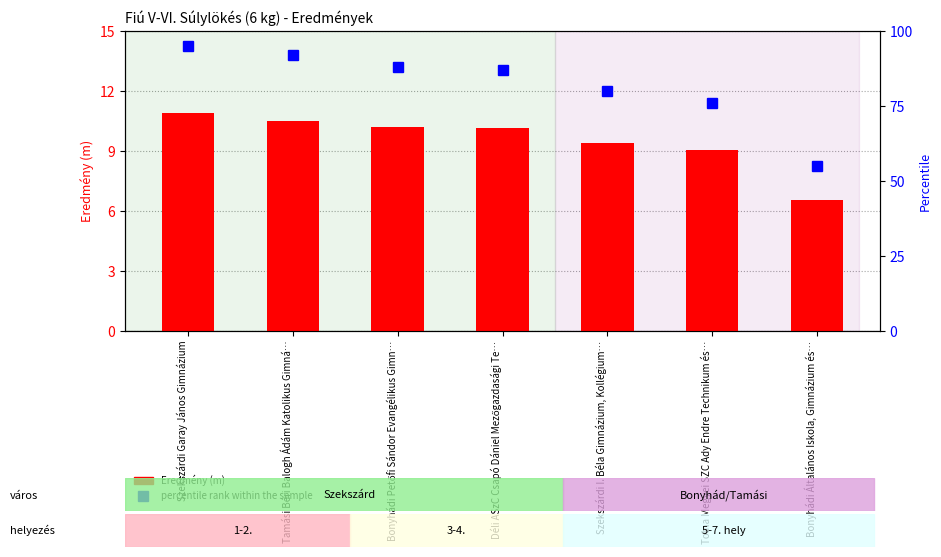

What is the label of the 1st bar from the left?

Szekszárdi Garay János Gimnázium